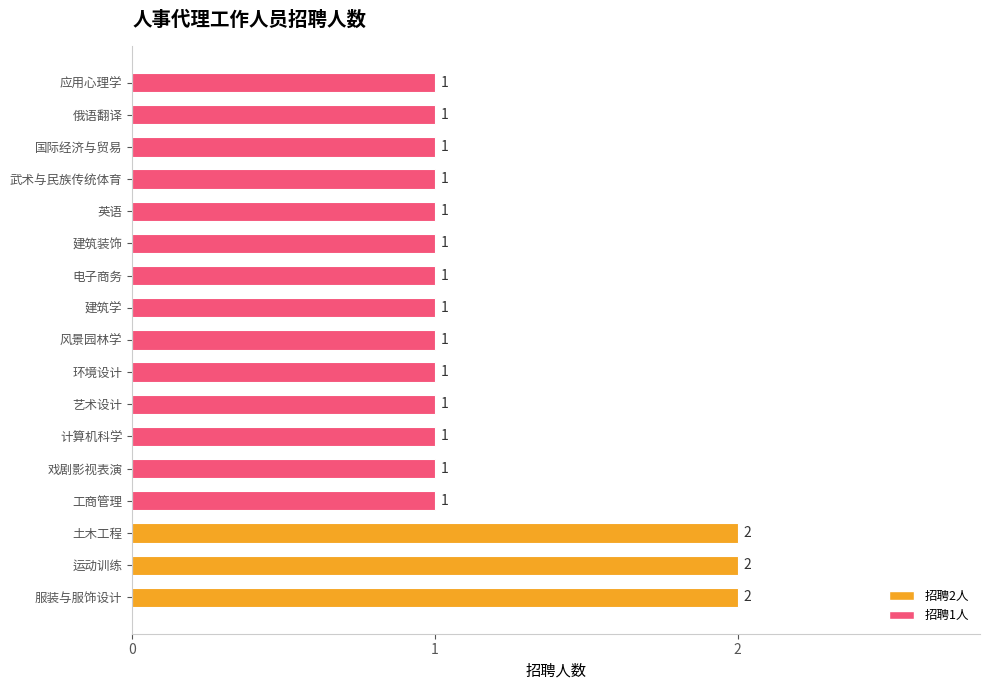

Reading top to bottom, list all the values displayed in this chart.

1	1	1	1	1	1	1	1	1	1	1	1	1	1	2	2	2